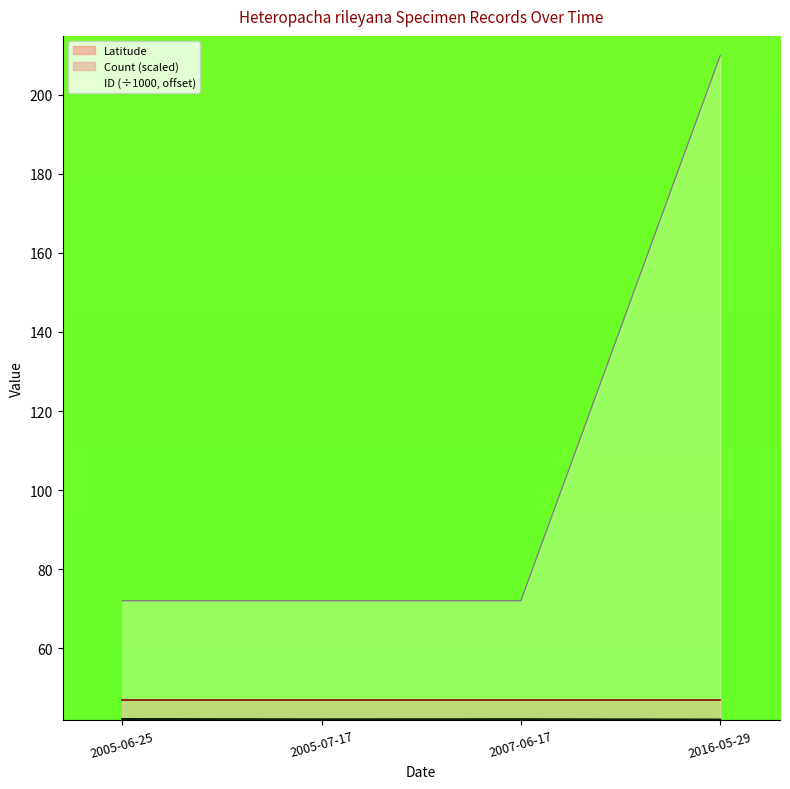

What is the sum of all Latitude values?

168.1